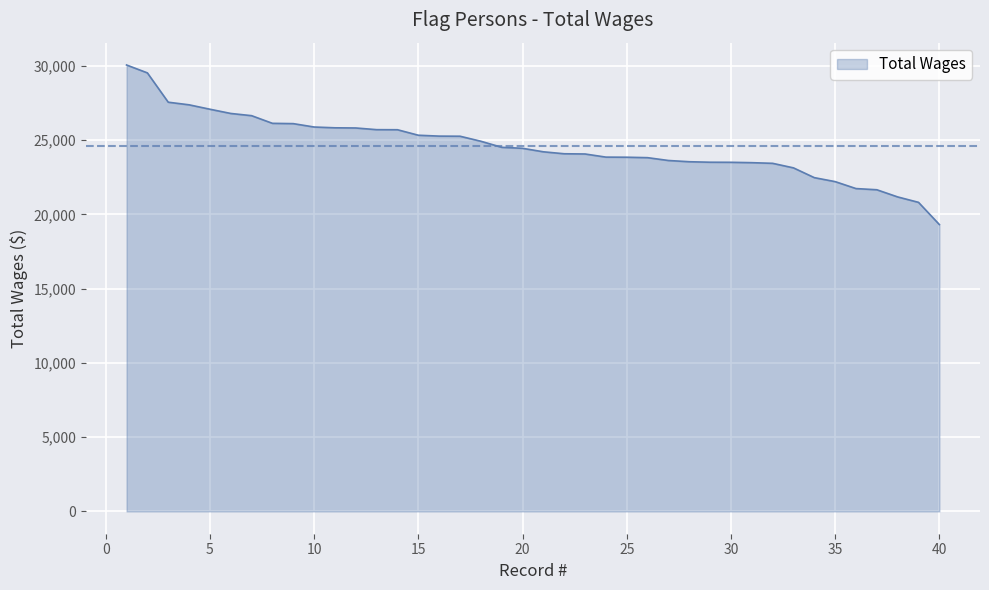

What is the maximum value shown in the chart?

30061